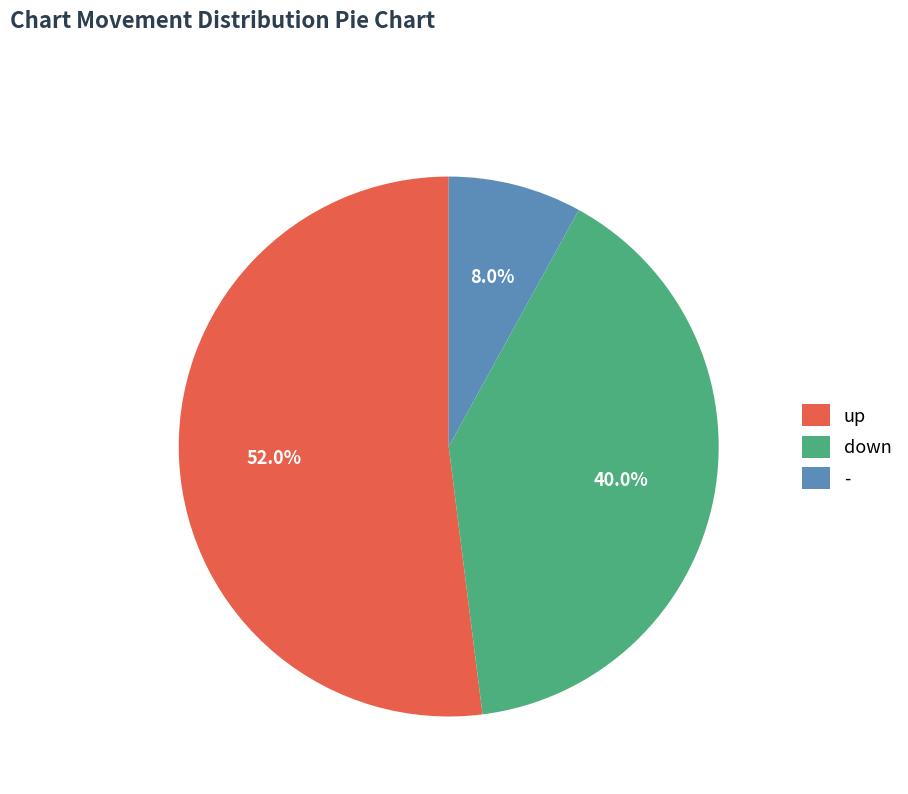

To the nearest percent, what is the combined percentage of up and down?

92%